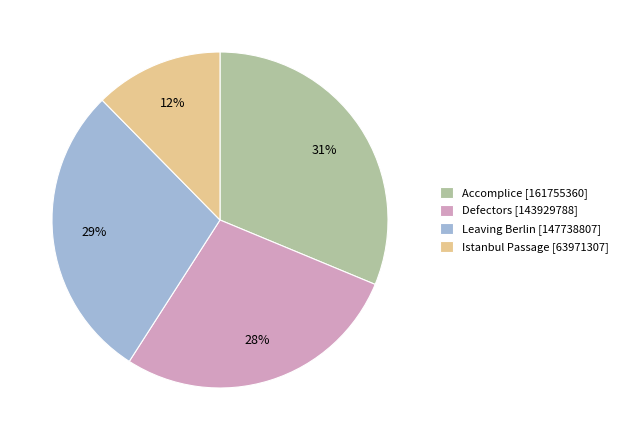

To the nearest percent, what portion does Leaving Berlin represent?

29%